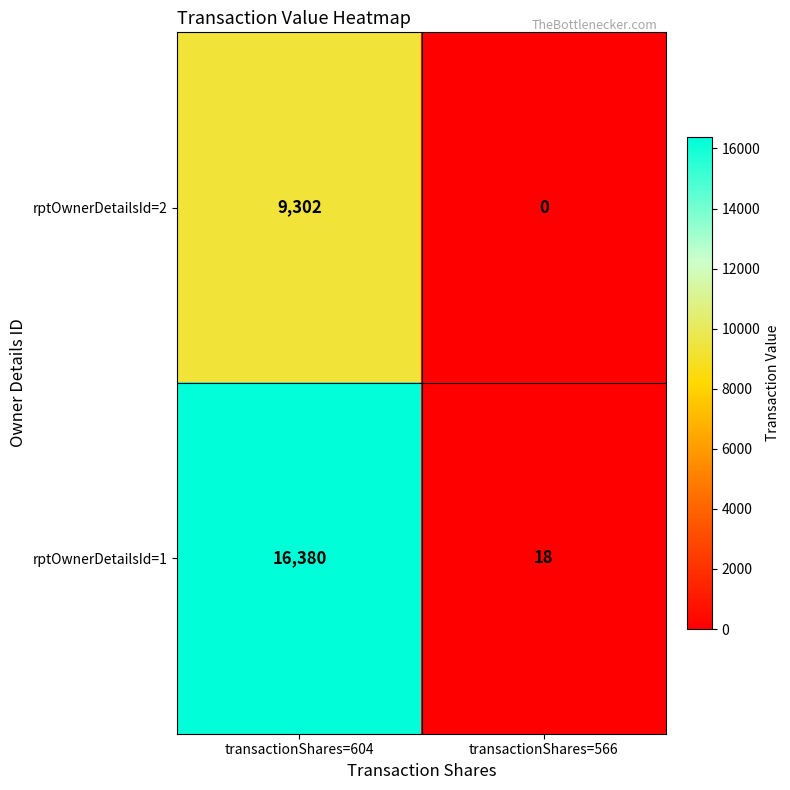

Which series has the widest spread of values?

rptOwnerDetailsId=1